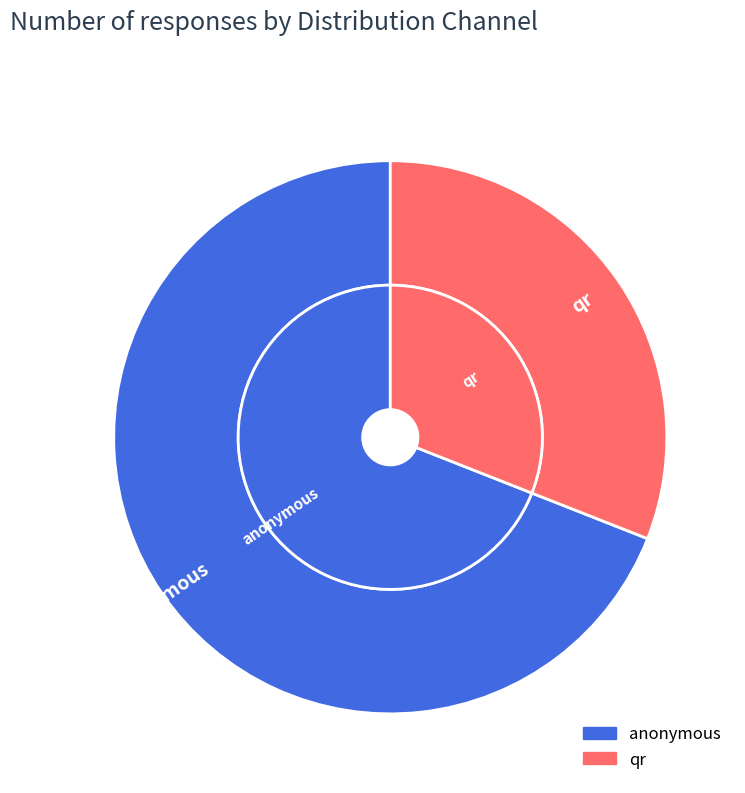

What percentage is NOT represented by qr?

69.0%